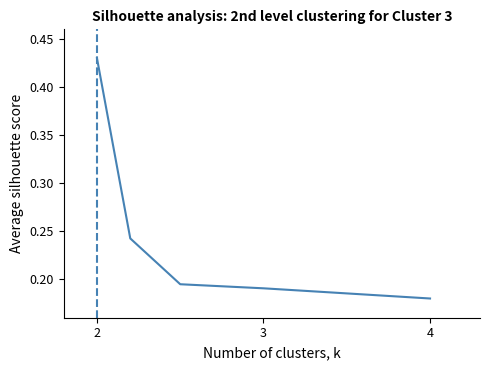

Count the values in the range 0 to 1.

5